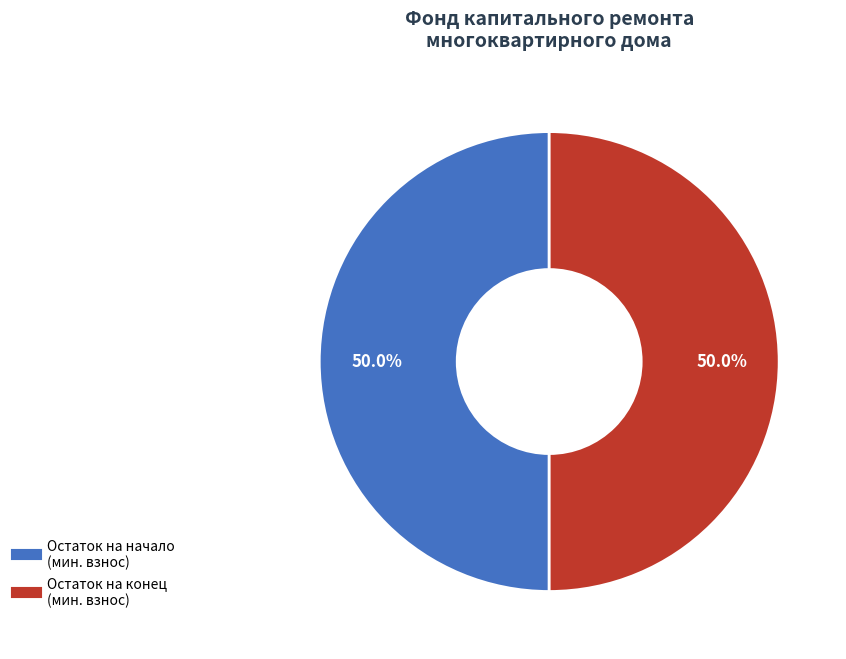

Count the number of slices in the pie.

2